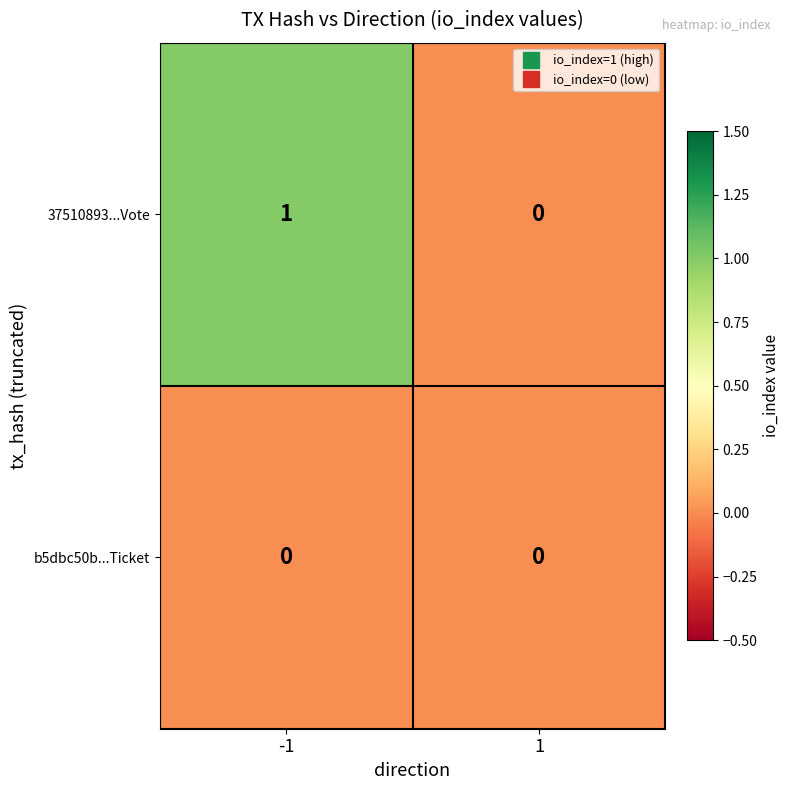

Count the number of categories in the chart.

2